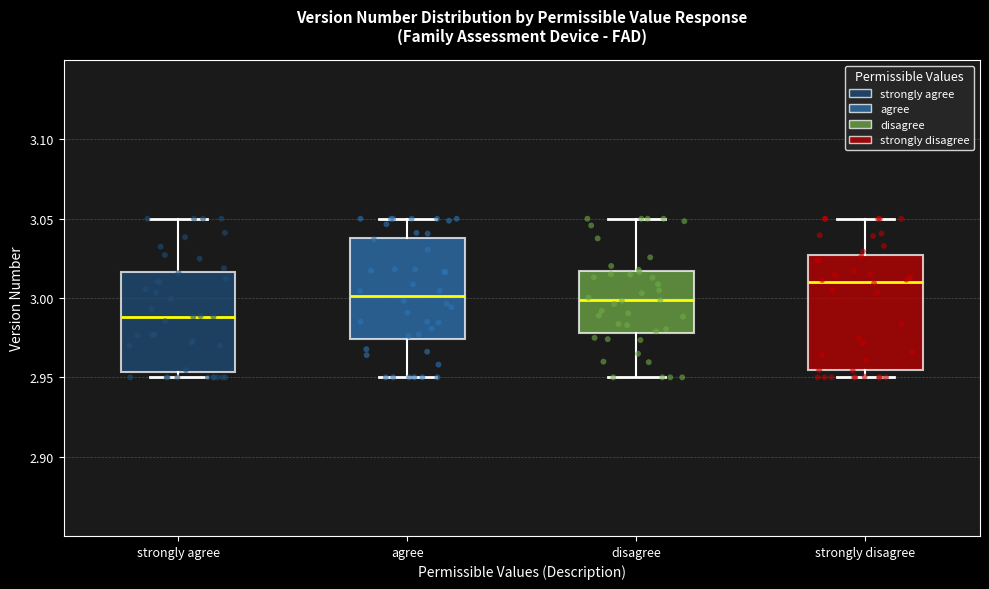

Reading left to right, read every box against the y-axis: the position of its median line, the range the box covers, and the ends of its whiskers. The values are not printed on the chart, so give them approximately, as read against the axis.

strongly agree: median 2.990, box 2.955 to 3.015, whiskers 2.950 to 3.050
agree: median 3.000, box 2.975 to 3.040, whiskers 2.950 to 3.050
disagree: median 3.000, box 2.980 to 3.015, whiskers 2.950 to 3.050
strongly disagree: median 3.010, box 2.955 to 3.025, whiskers 2.950 to 3.050